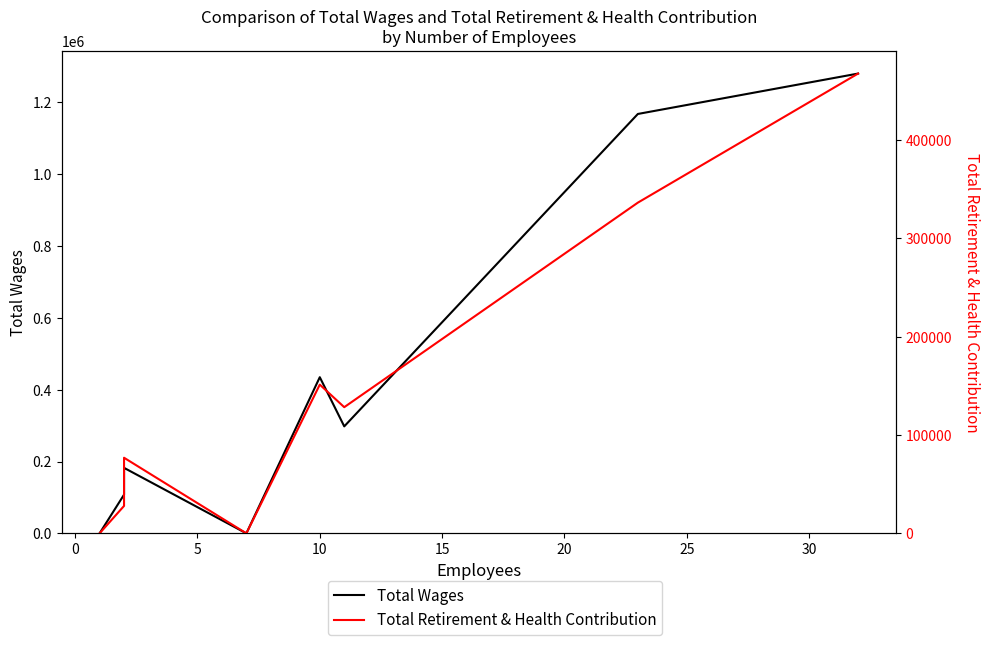

Reading left to right, transcribe all the data shown in this chart.

Total Wages: 0	107790	177652	182391	0	434791	297860	1167624	1280095
Total Retirement & Health Contribution: 0	27906	73185	76930	0	151313	128370	336460	467768